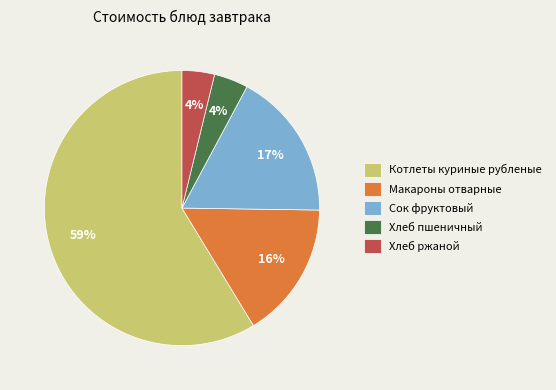

Count the number of slices in the pie.

5